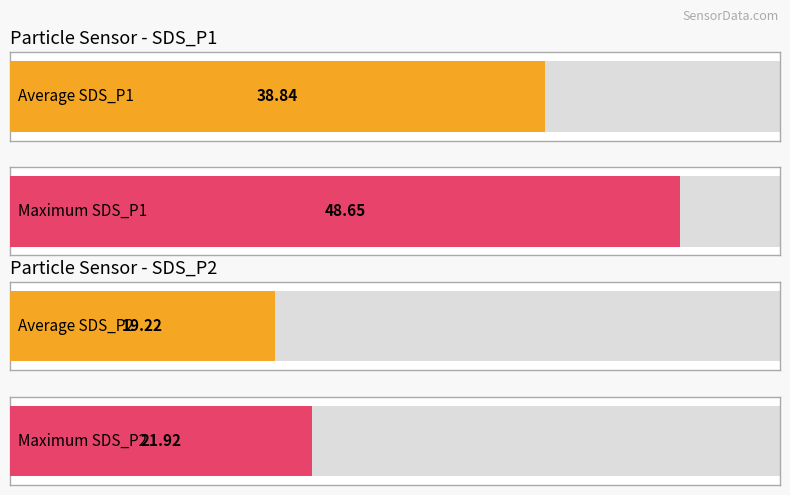

Does the chart contain stacked bars?

No